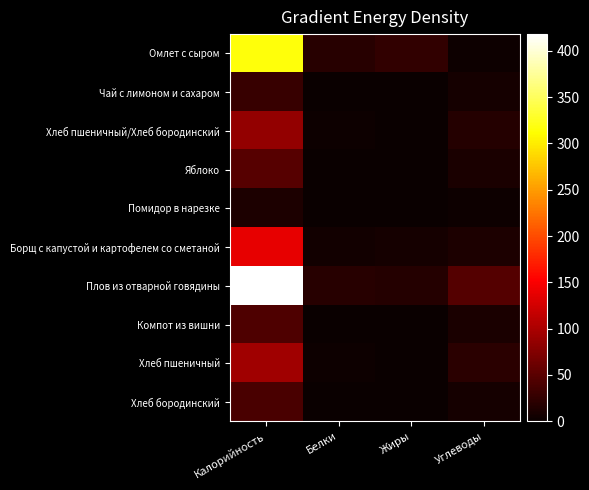

Rank the series by their maximum value, from lowest to highest.

Помидор в нарезке, Чай с лимоном и сахаром, Хлеб бородинский, Компот из вишни, Яблоко, Хлеб пшеничный/Хлеб бородинский, Хлеб пшеничный, Борщ с капустой и картофелем со сметаной, Омлет с сыром, Плов из отварной говядины